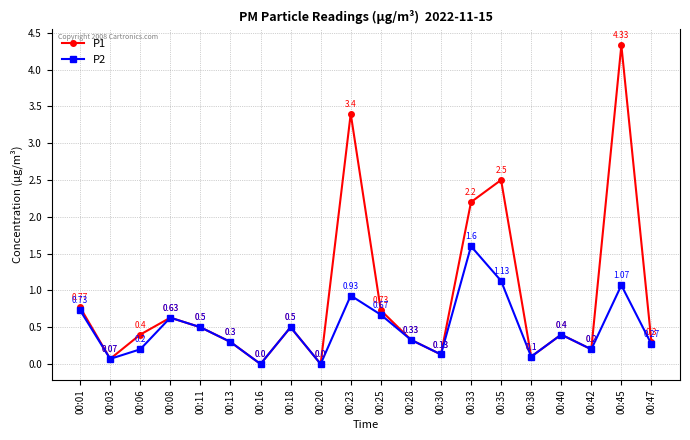

What is the difference between the maximum and minimum values in the P2 series?

1.6